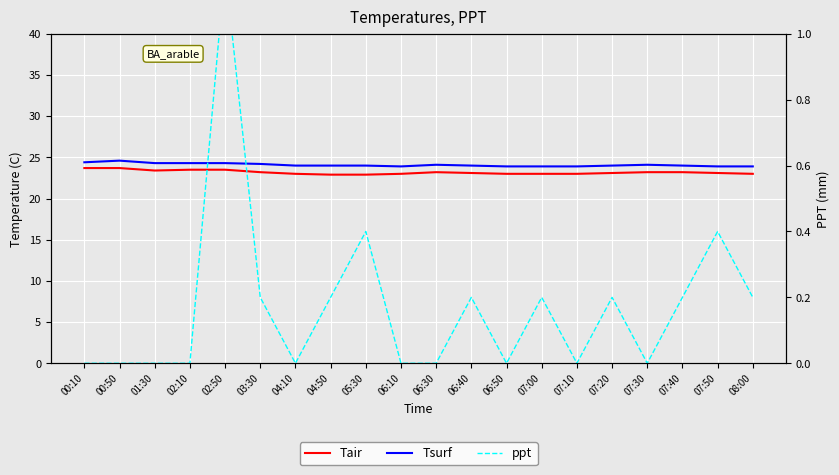

Count the number of categories in the chart.

20